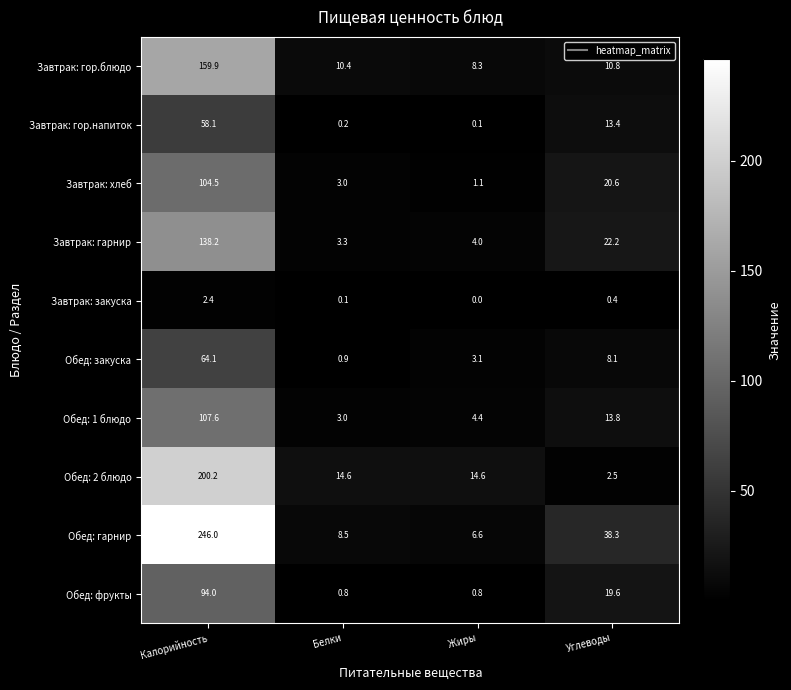

Which series has the largest total across all categories?

Обед: гарнир